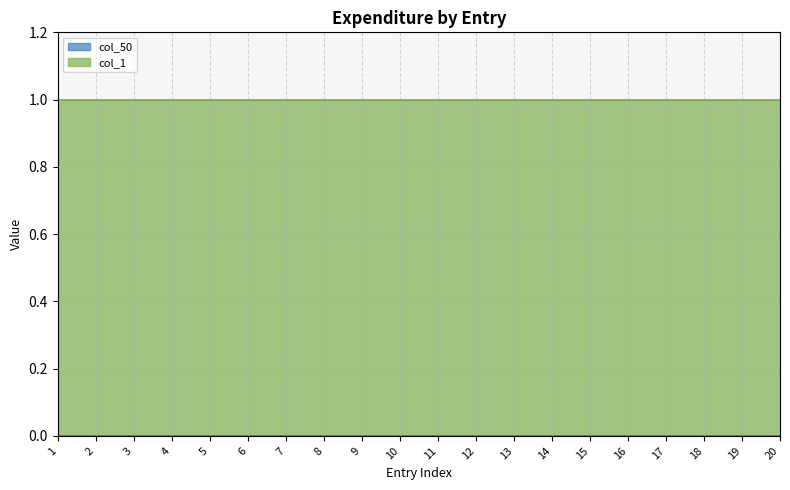

Rank the series by their average value, from highest to lowest.

col_1, col_50